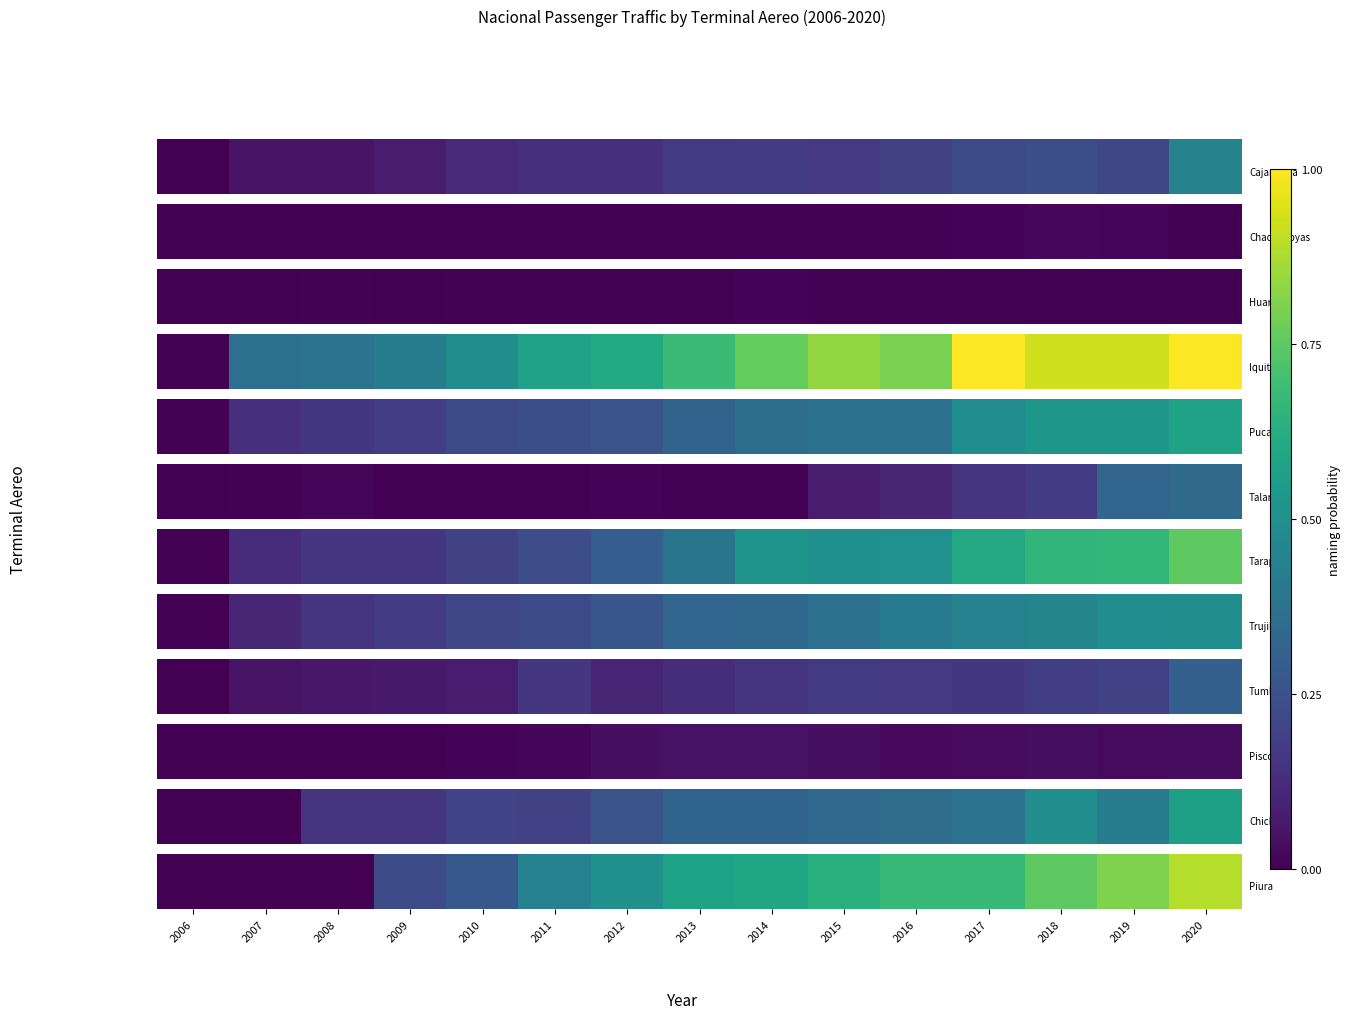

The chart shows a value of 0.3 at 2019. True or false?

False